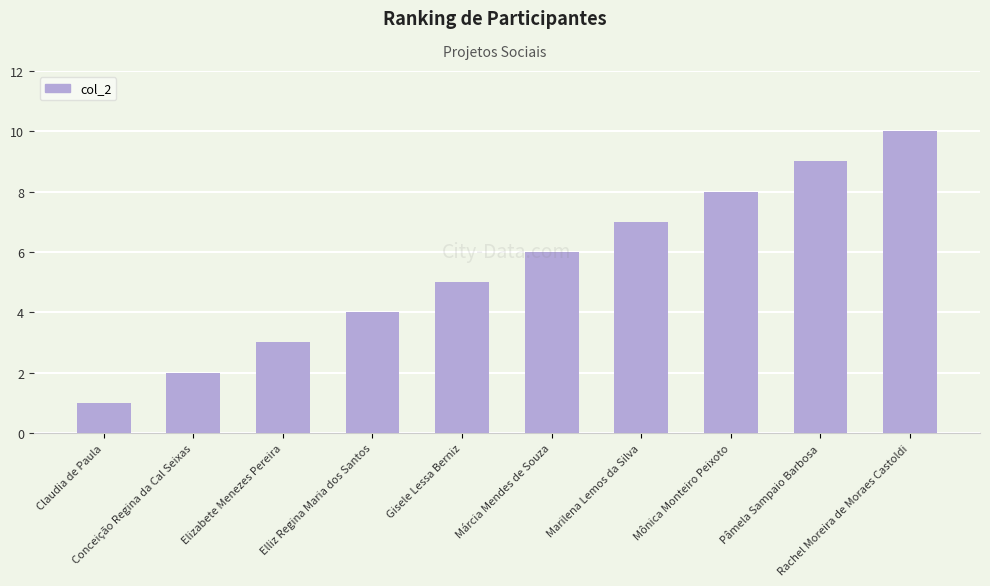

Between Pâmela Sampaio Barbosa and Elliz Regina Maria dos Santos, which is larger?

Pâmela Sampaio Barbosa